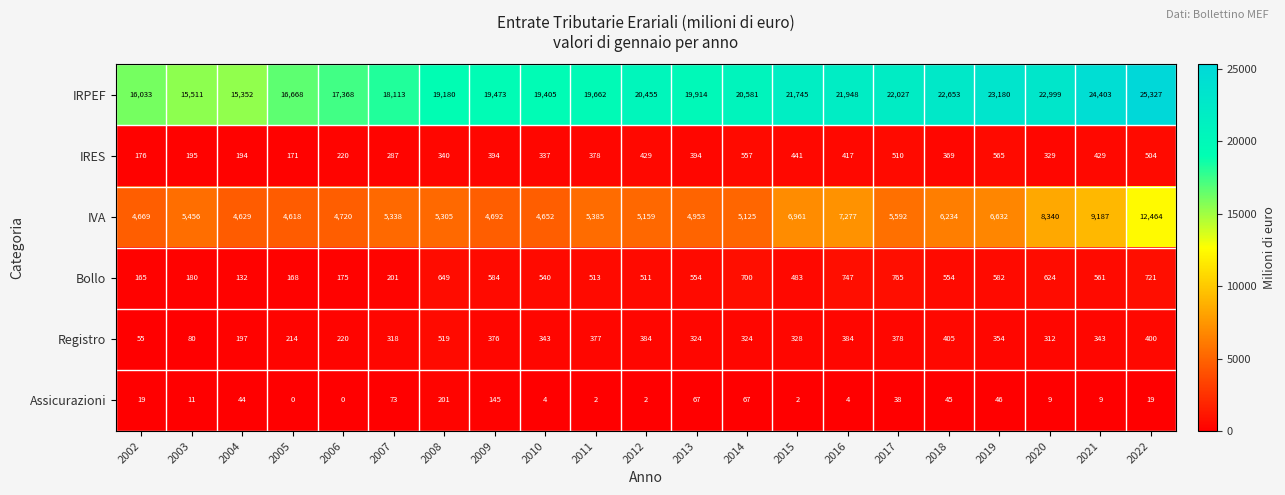

At how many categories does at least one series exceed 12952?

21